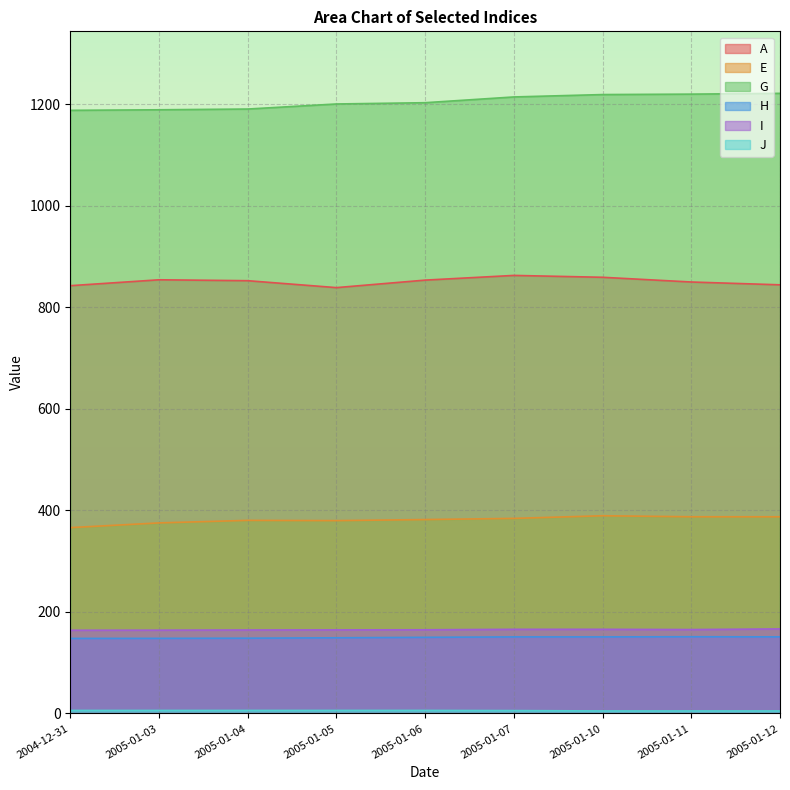

At which category is the sum across all series the highest?

2005-01-10